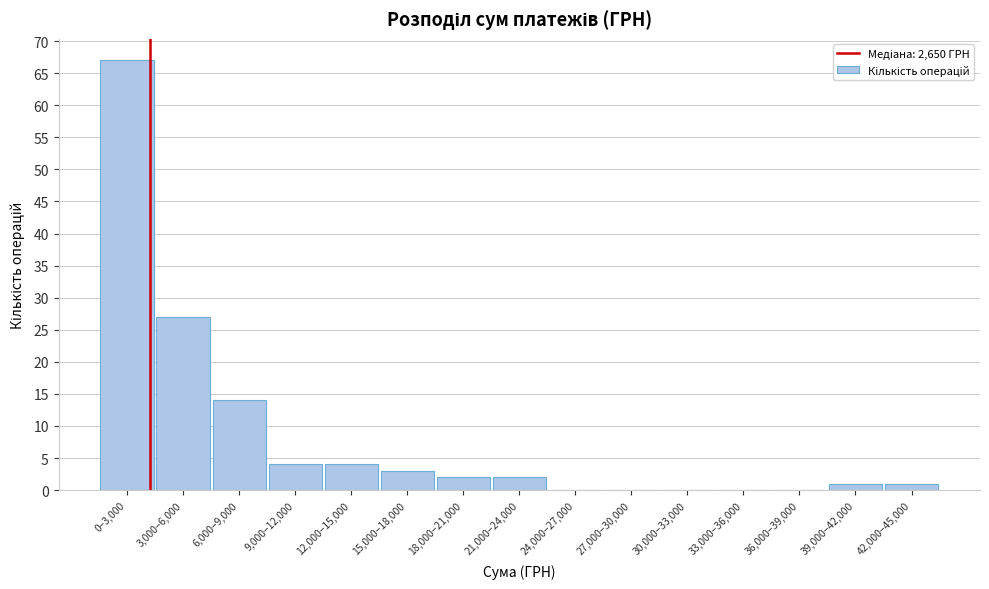

Reading left to right, transcribe all the data shown in this chart.

0–3,000=67	3,000–6,000=27	6,000–9,000=14	9,000–12,000=4	12,000–15,000=4	15,000–18,000=3	18,000–21,000=2	21,000–24,000=2	24,000–27,000=0	27,000–30,000=0	30,000–33,000=0	33,000–36,000=0	36,000–39,000=0	39,000–42,000=1	42,000–45,000=1